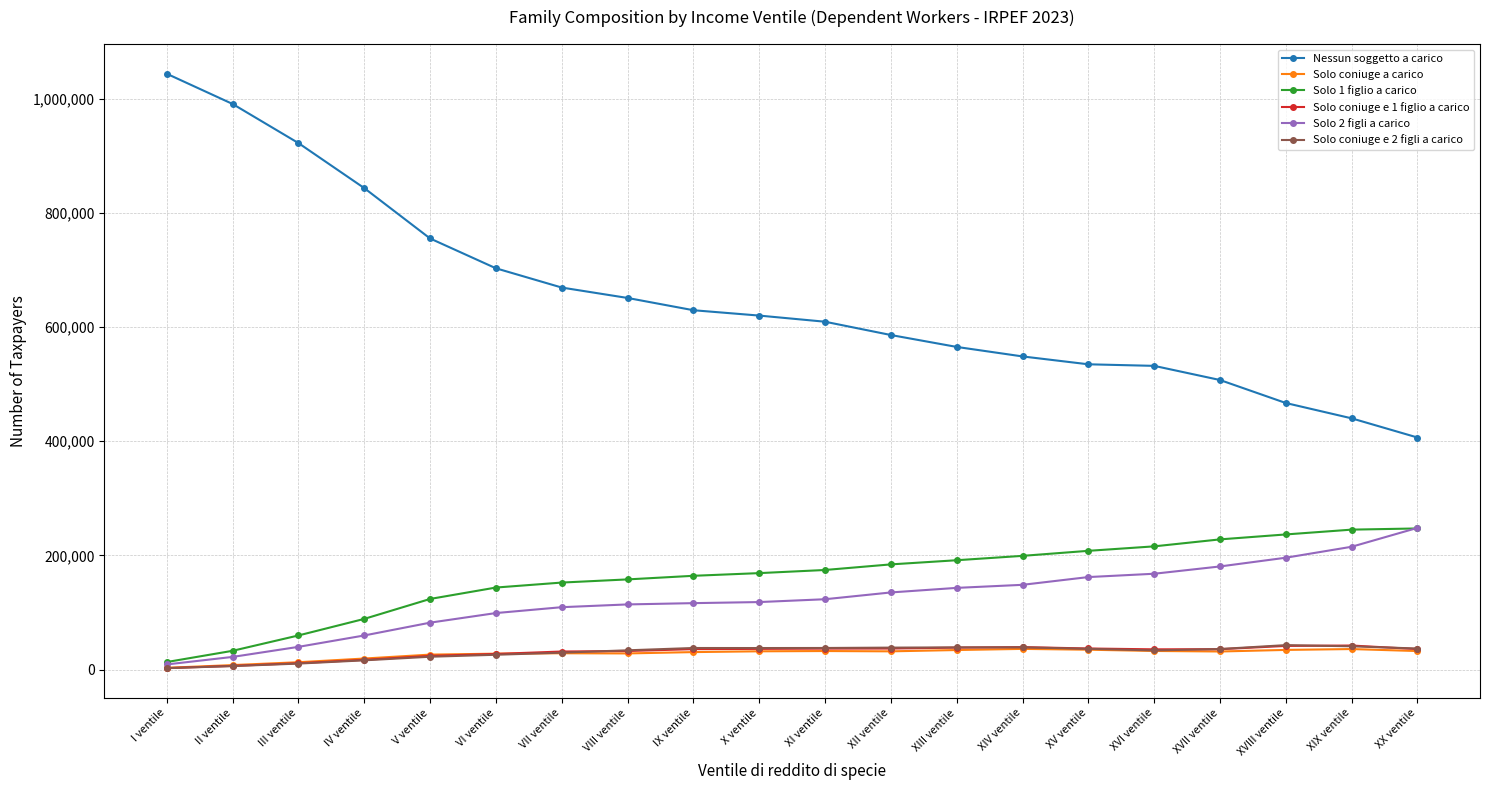

Which label corresponds to the largest value in the chart?

I ventile